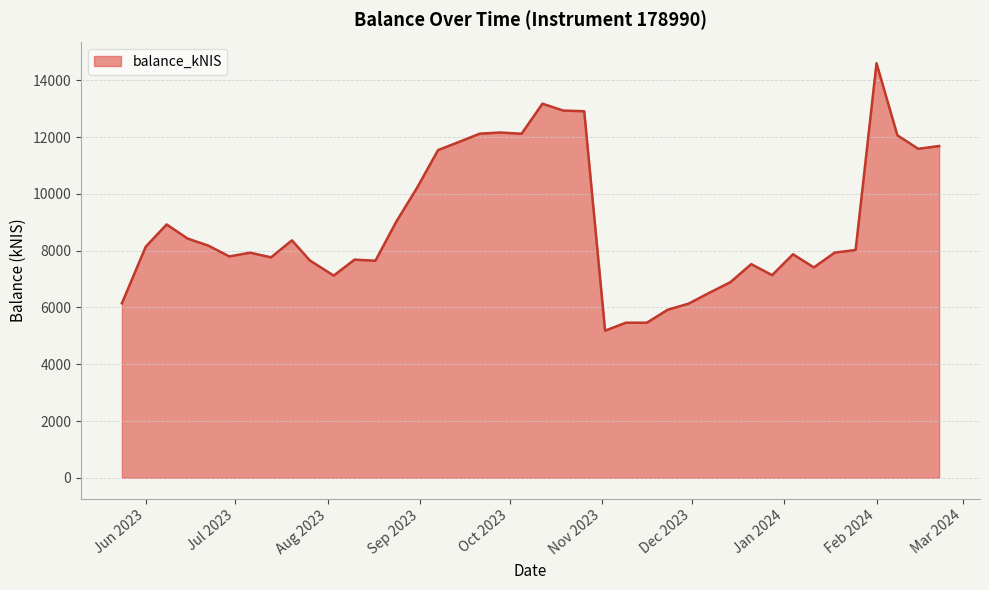

What is the difference between the maximum and minimum values?

9419.3